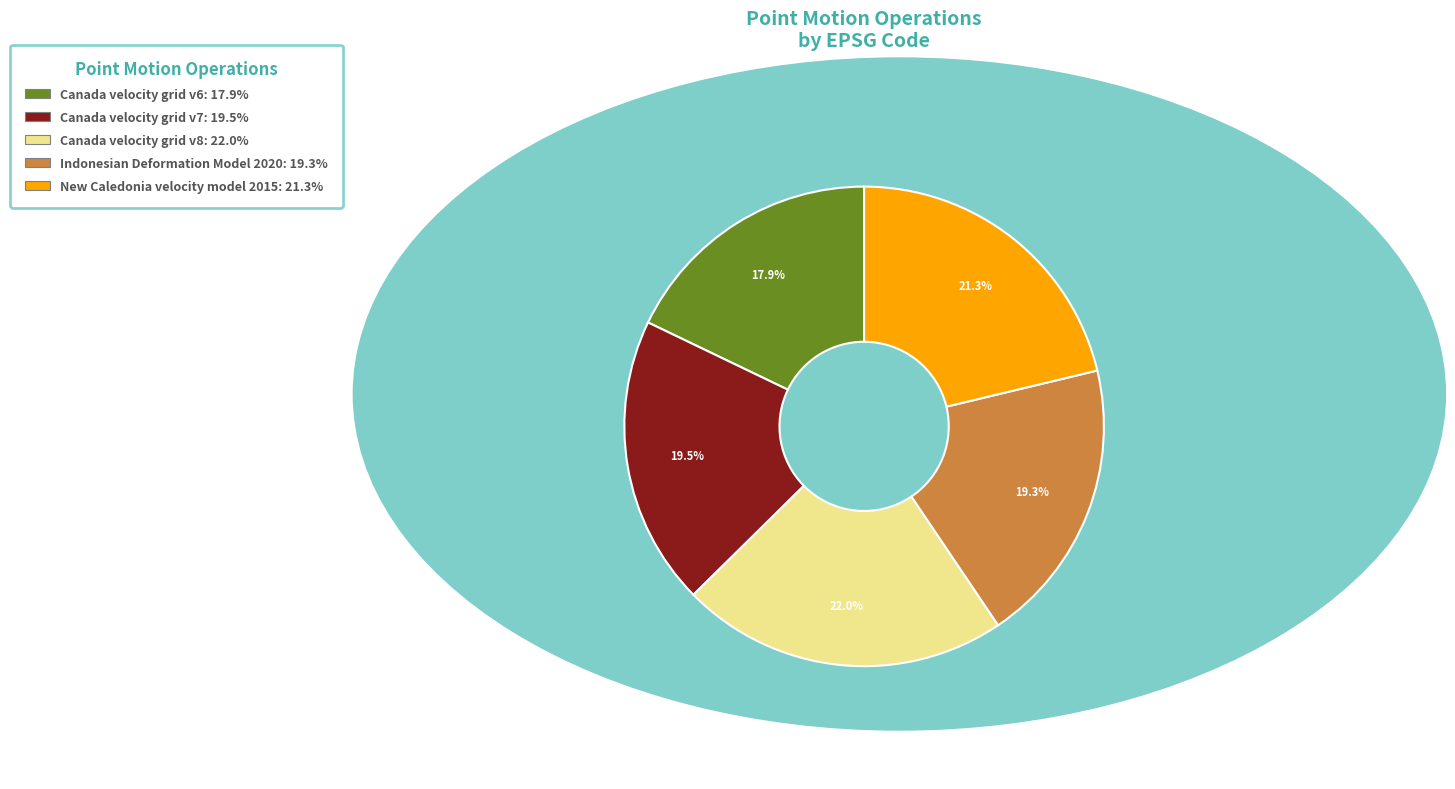

Which has a higher value, New Caledonia velocity model 2015 or Indonesian Deformation Model 2020?

New Caledonia velocity model 2015